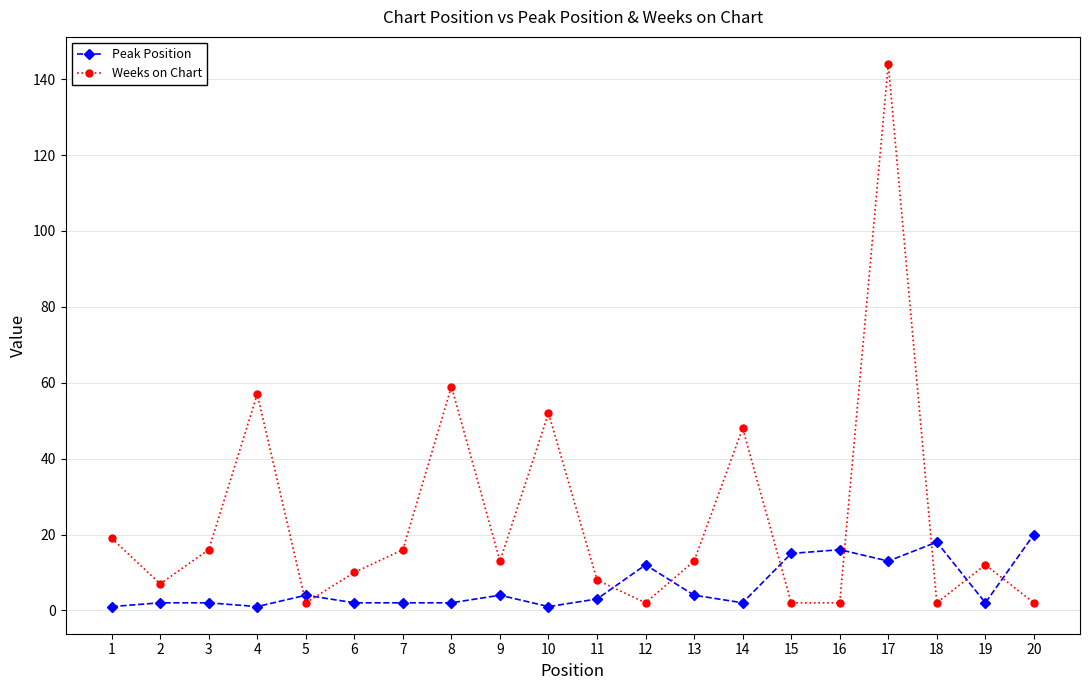

How many lines are shown in the chart?

2